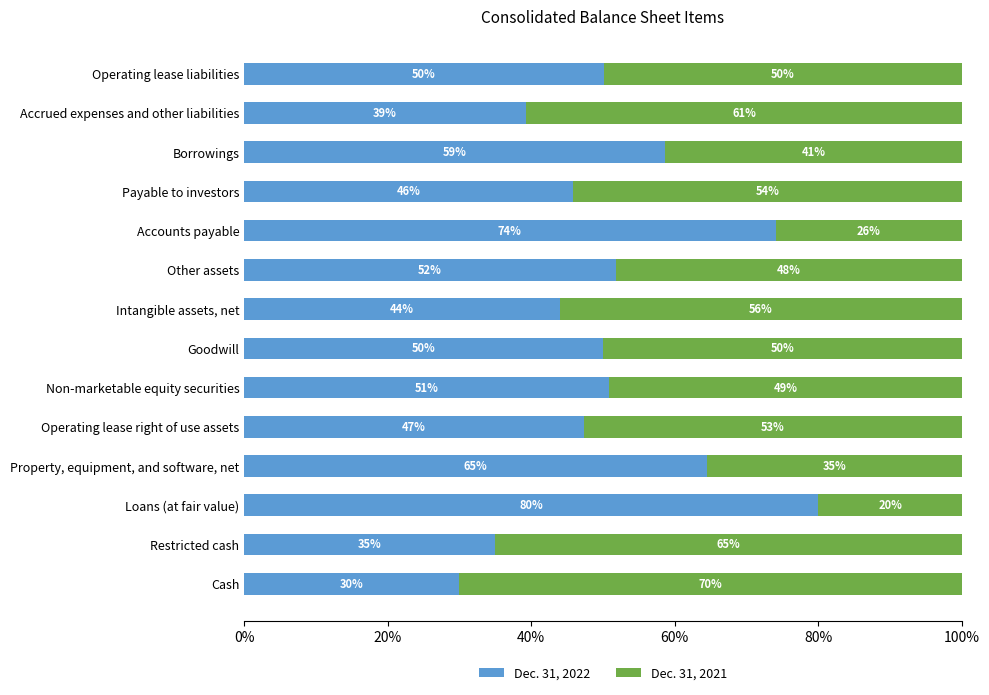

The Dec. 31, 2022 series shows 88.0 at Property, equipment, and software, net. True or false?

False